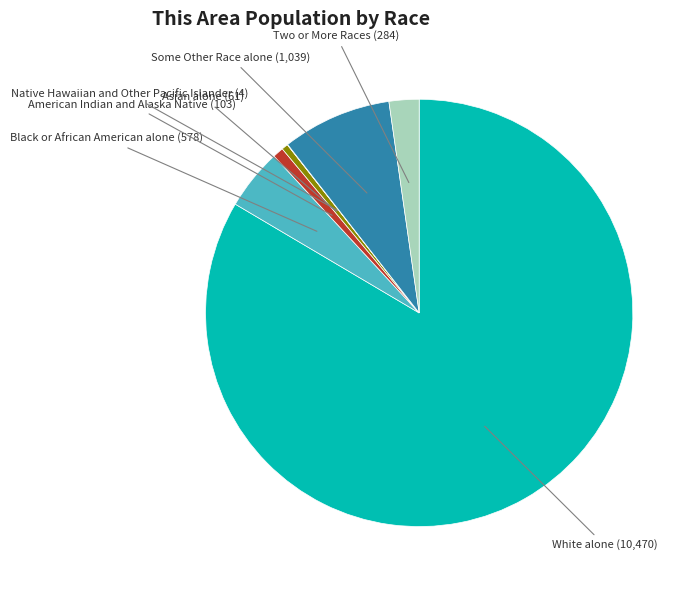

Is there a majority slice in this chart?

Yes